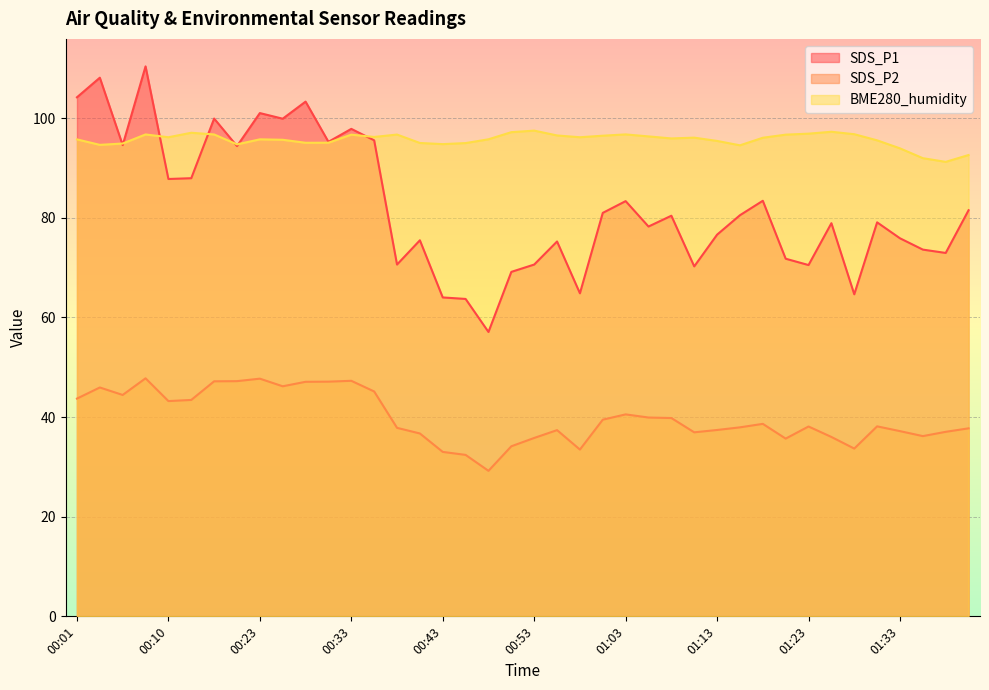

Rank the series at 00:58 from highest to lowest value.

BME280_humidity, SDS_P1, SDS_P2